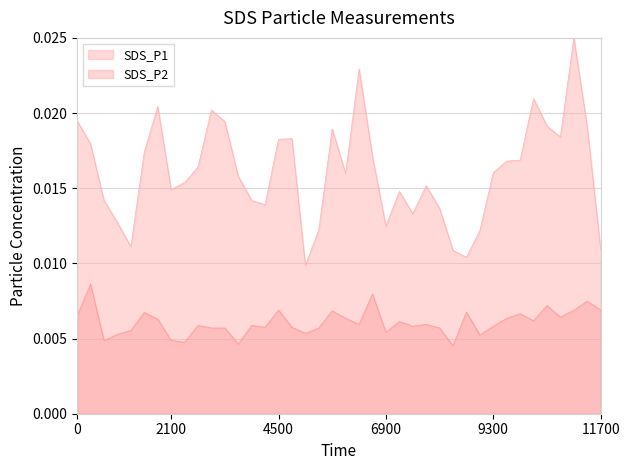

Is it true that SDS_P1 equals 0.0 at 00:58?

False